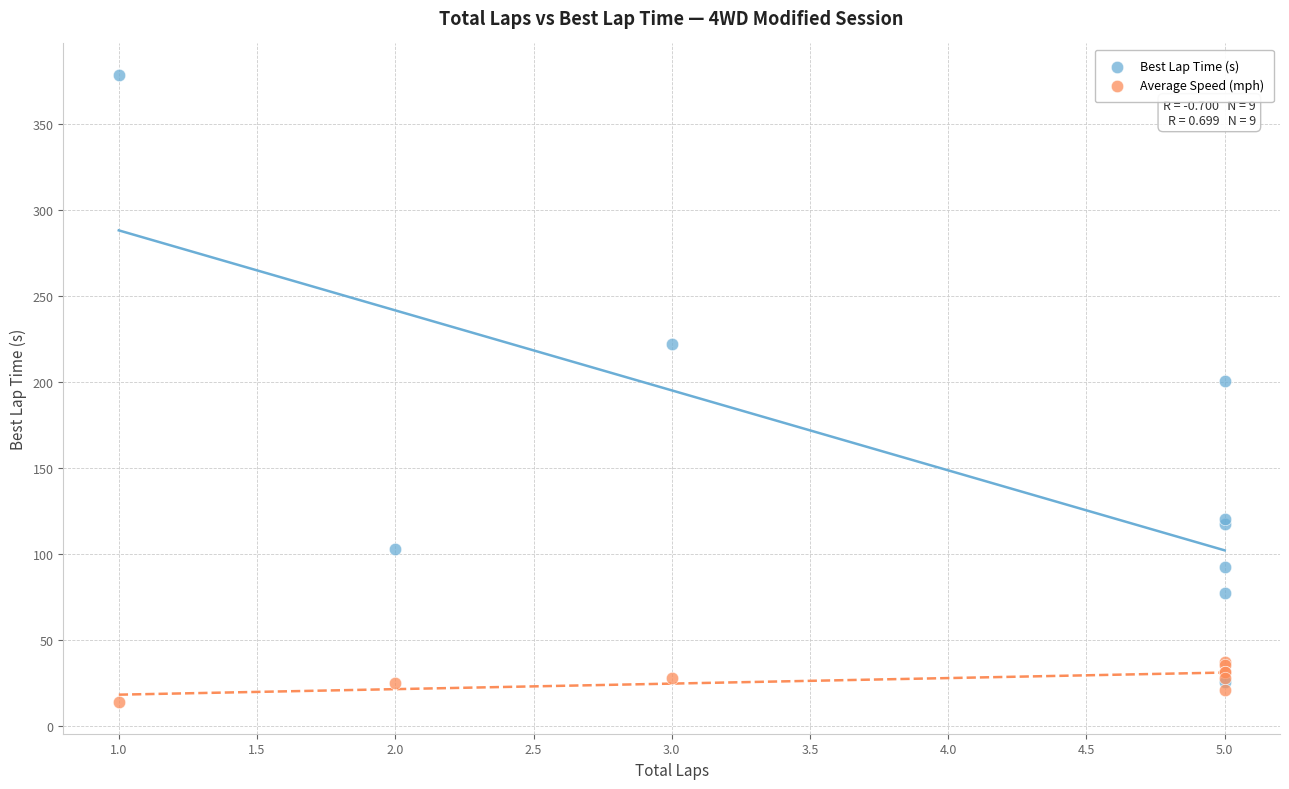

Which series has the widest spread of Y values?

Best Lap Time (s)